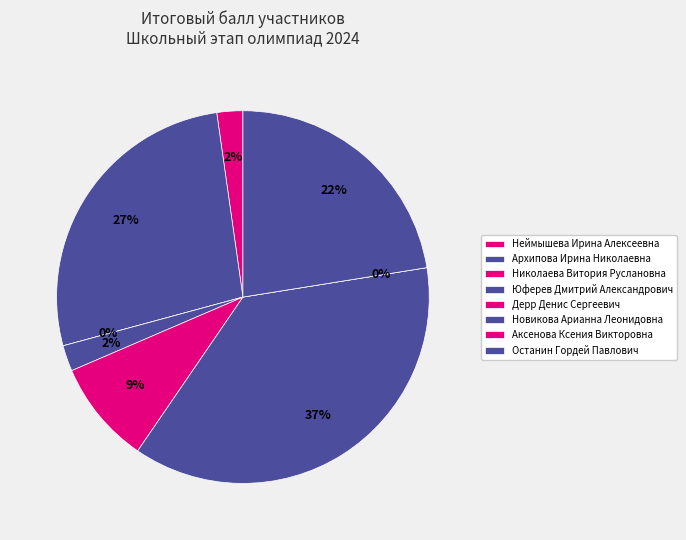

The Новикова Арианна Леонидовна slice represents 48% of the pie. True or false?

False